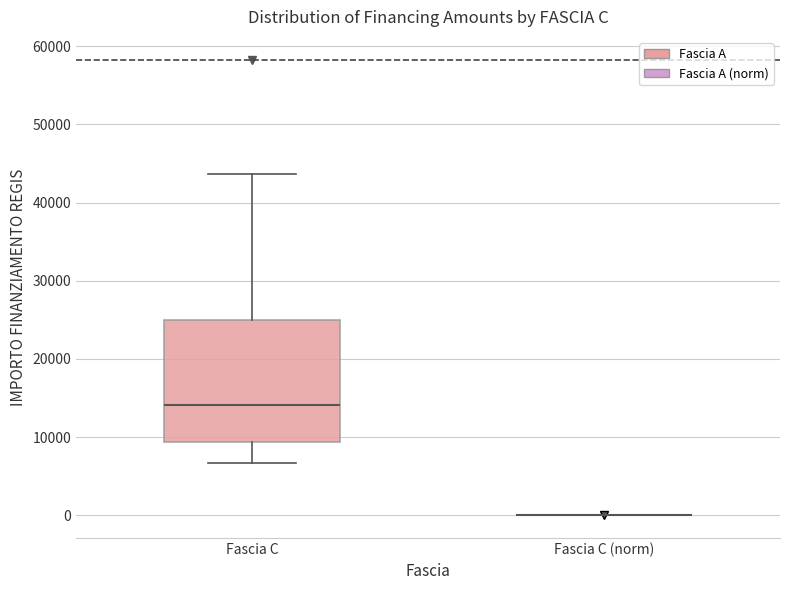

Which box is the tallest, from its lower edge to its upper edge?

Fascia C